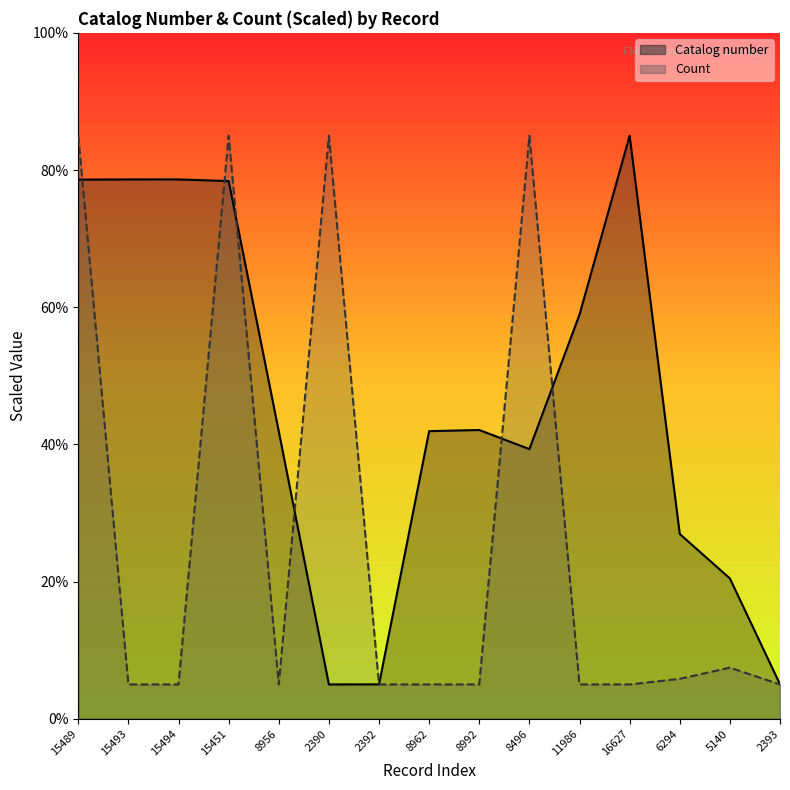

What is the label of the 14th point from the left?

5140